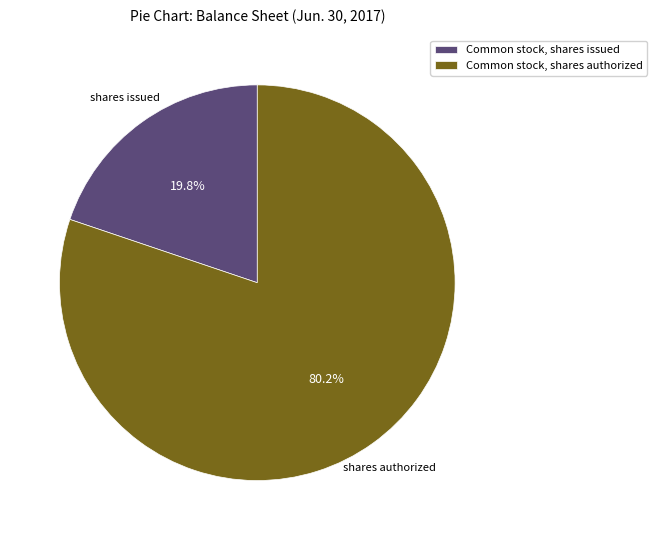

What percentage is the Common stock, shares issued slice, to the nearest percent?

20%